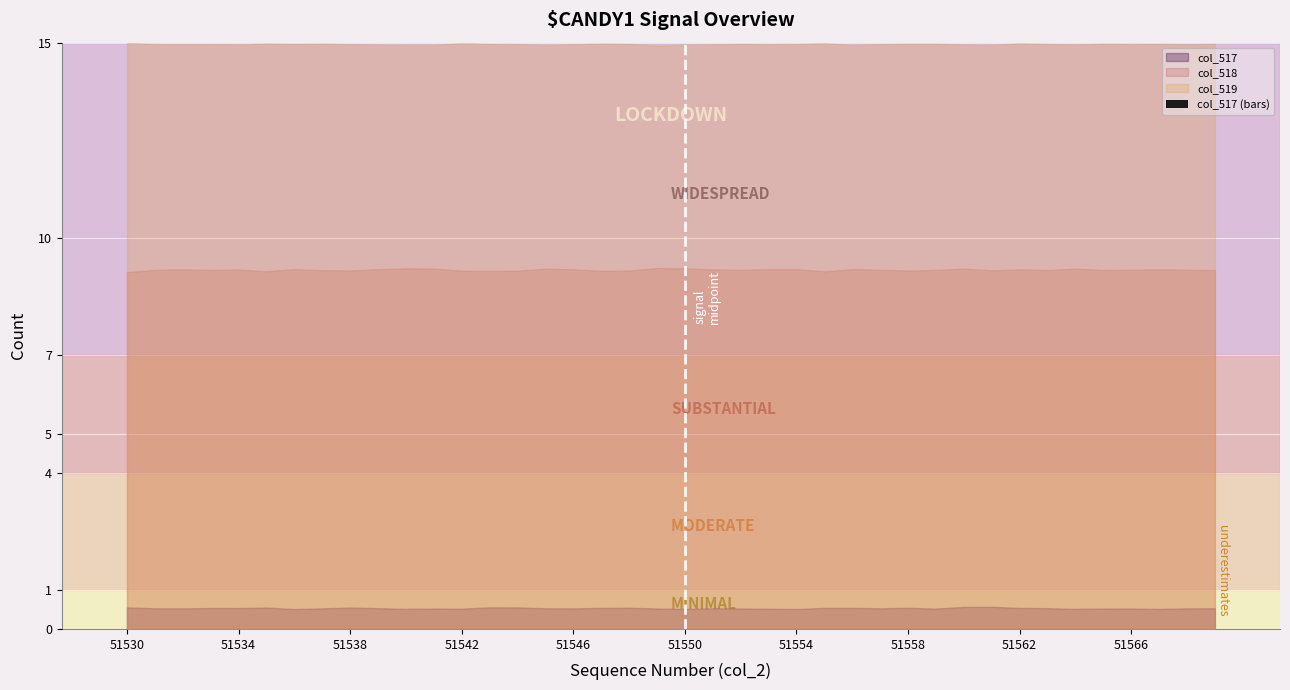

Which label corresponds to the smallest value in the chart?

51554